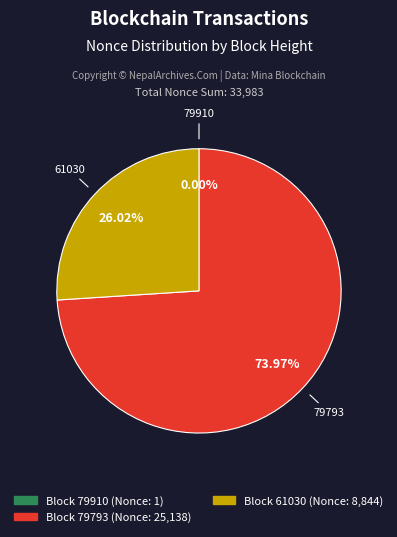

Is there any slice that represents more than half of the pie?

Yes